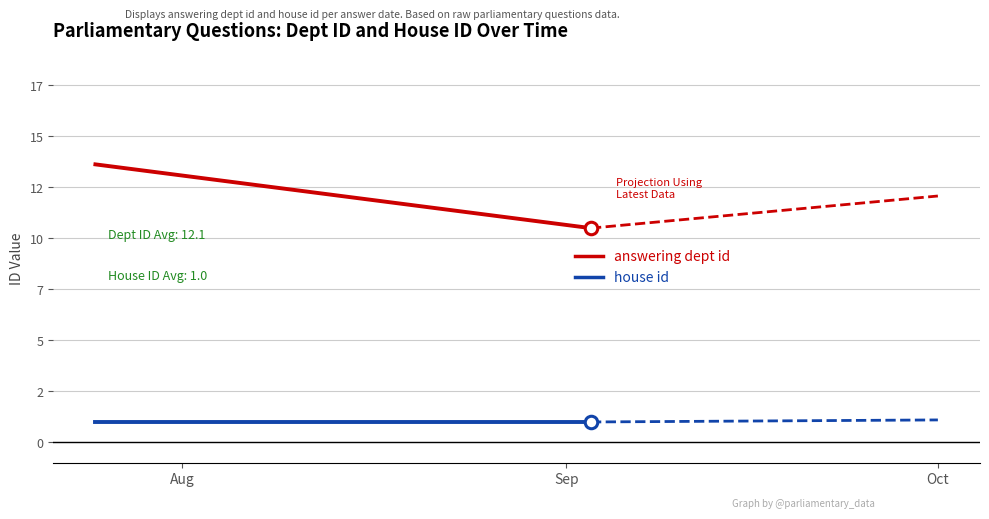

Which category has the highest value across all series?

Aug